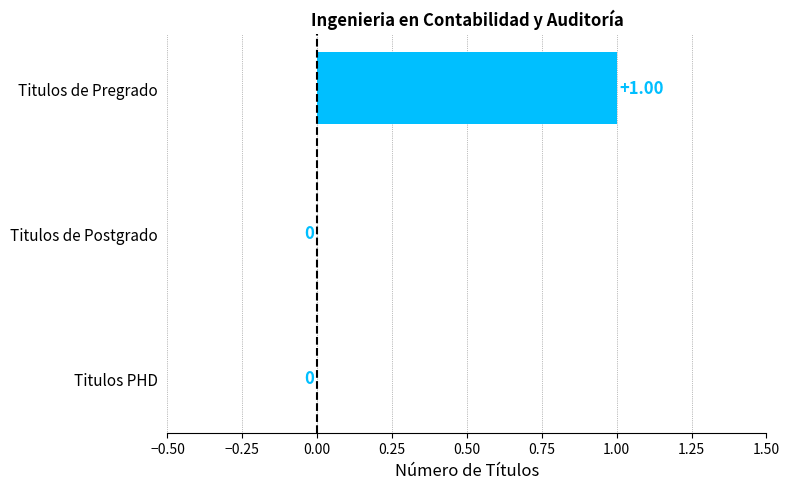

Which has a higher value, Titulos PHD or Titulos de Pregrado?

Titulos de Pregrado